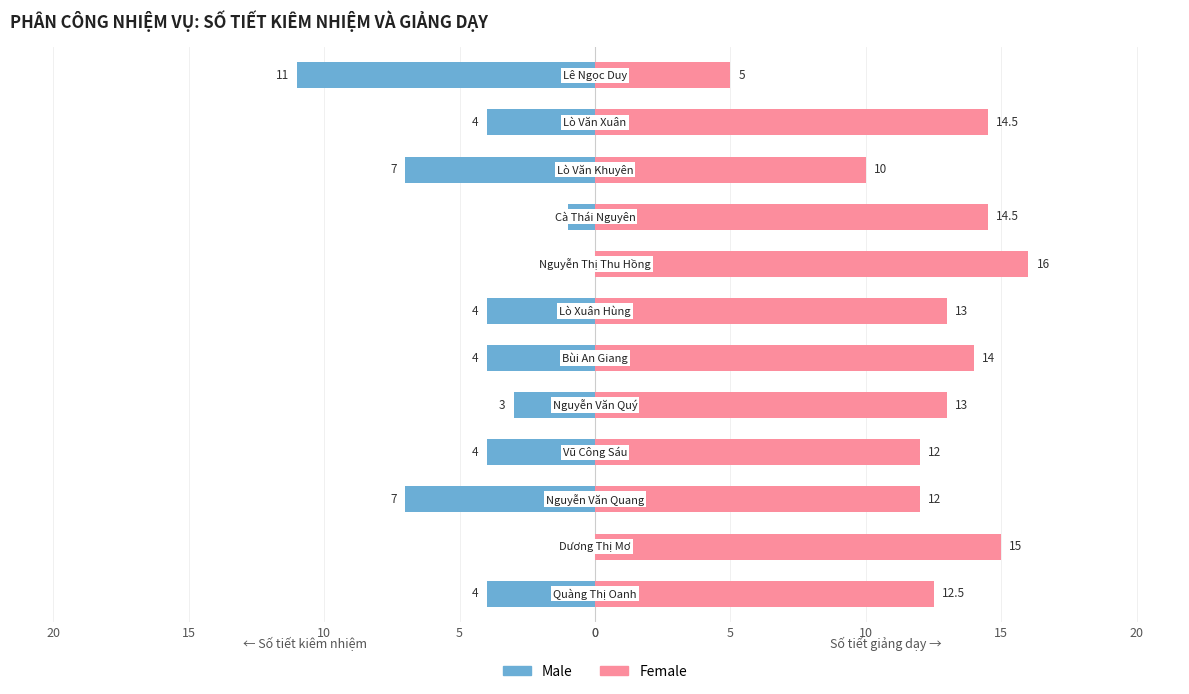

Reading left to right, extract all data points from this chart.

Male: -4.0	0.0	-7.0	-4.0	-3.0	-4.0	-4.0	0.0	-1.0	-7.0	-4.0	-11.0
Female: 12.5	15.0	12.0	12.0	13.0	14.0	13.0	16.0	14.5	10.0	14.5	5.0